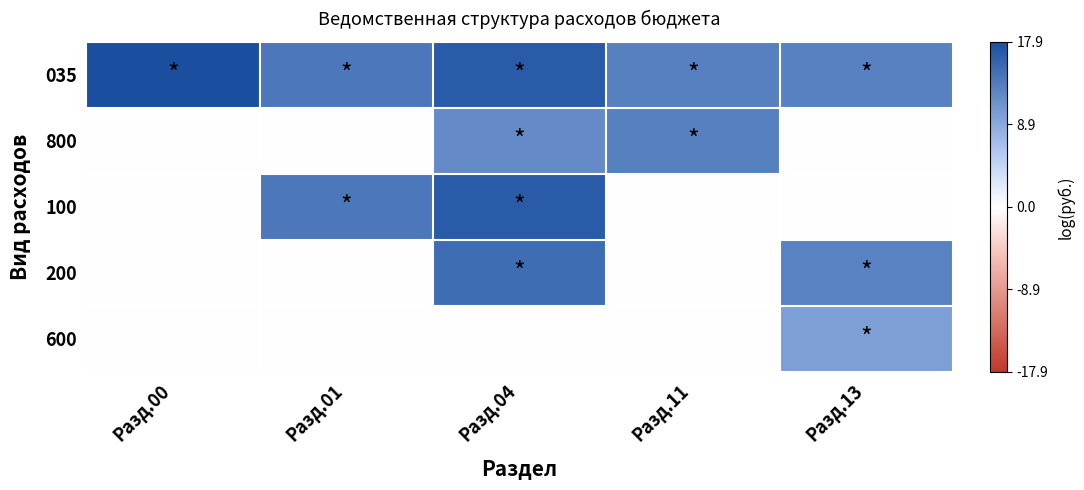

Reading left to right, list all the values displayed in this chart.

035: Разд.00=17.9	Разд.01=13.8	Разд.04=16.6	Разд.11=12.9	Разд.13=12.9
800: Разд.00=0.0	Разд.01=0.0	Разд.04=12.0	Разд.11=12.9	Разд.13=0.0
100: Разд.00=0.0	Разд.01=13.8	Разд.04=16.6	Разд.11=0.0	Разд.13=0.0
200: Разд.00=0.0	Разд.01=0.0	Разд.04=14.8	Разд.11=0.0	Разд.13=12.8
600: Разд.00=0.0	Разд.01=0.0	Разд.04=0.0	Разд.11=0.0	Разд.13=9.9